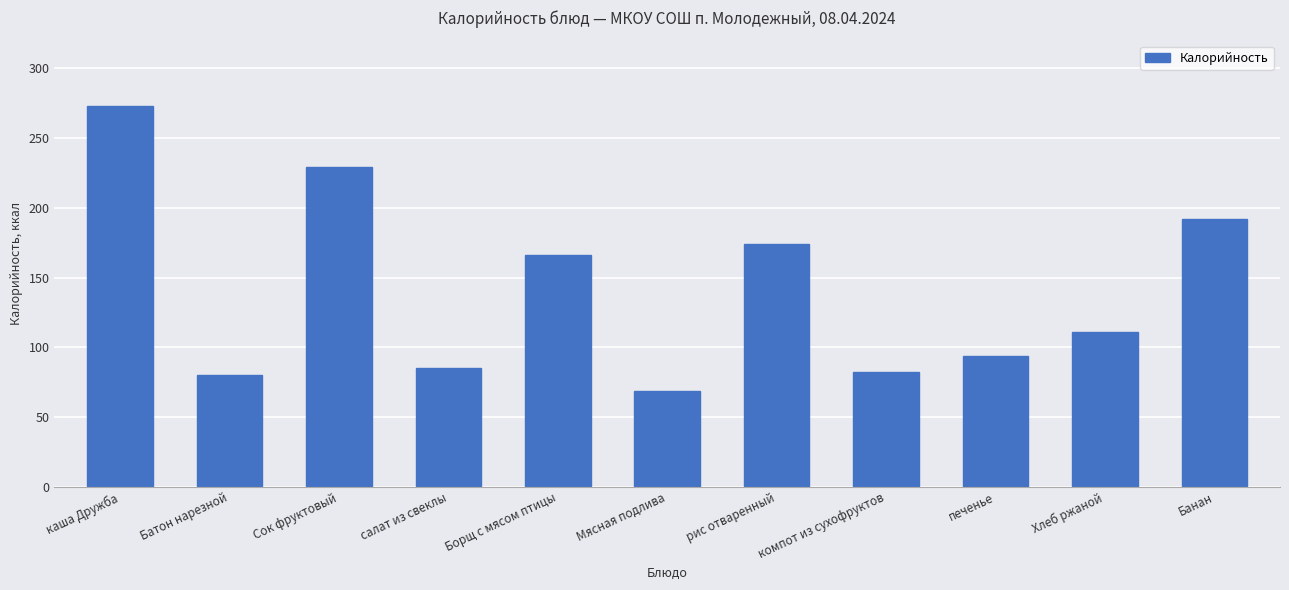

What is the difference between the second highest and second lowest values?

149